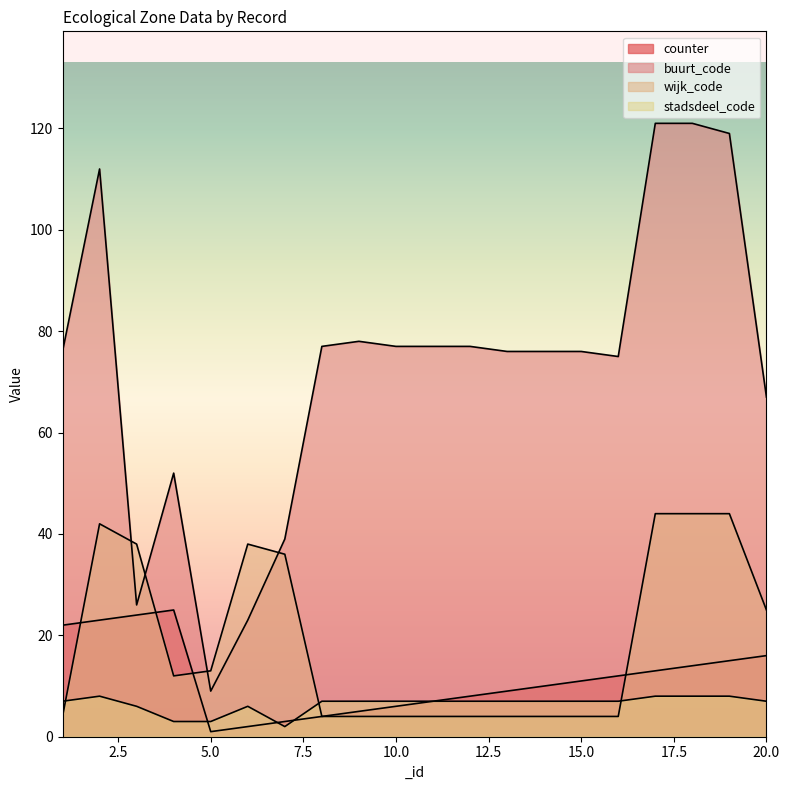

What is the sum of the counter values at 16 and 14?

22